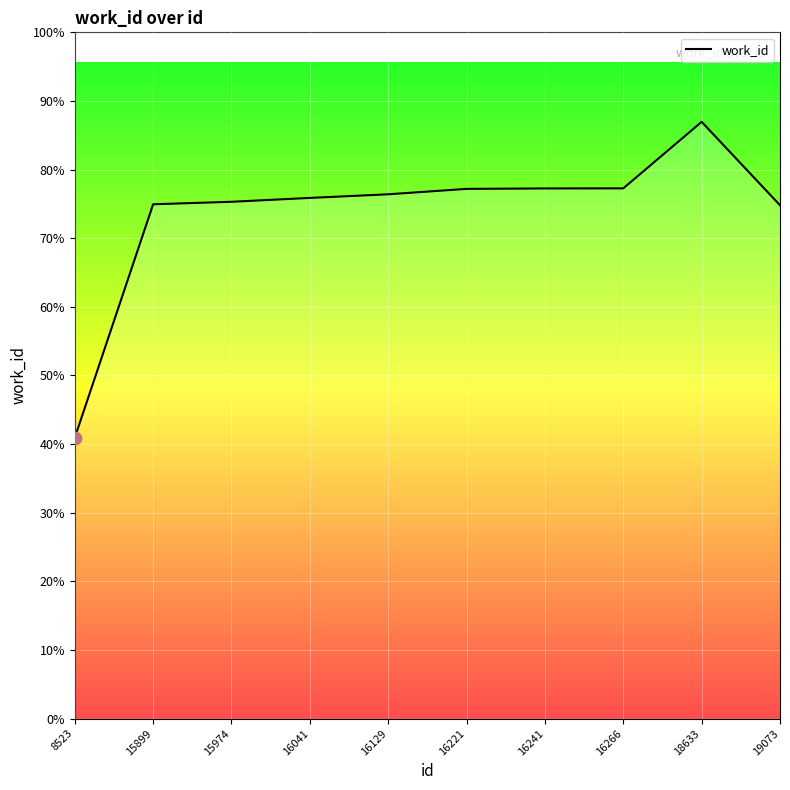

What is the ratio of the value at 16266 to the value at 8523?

1.9